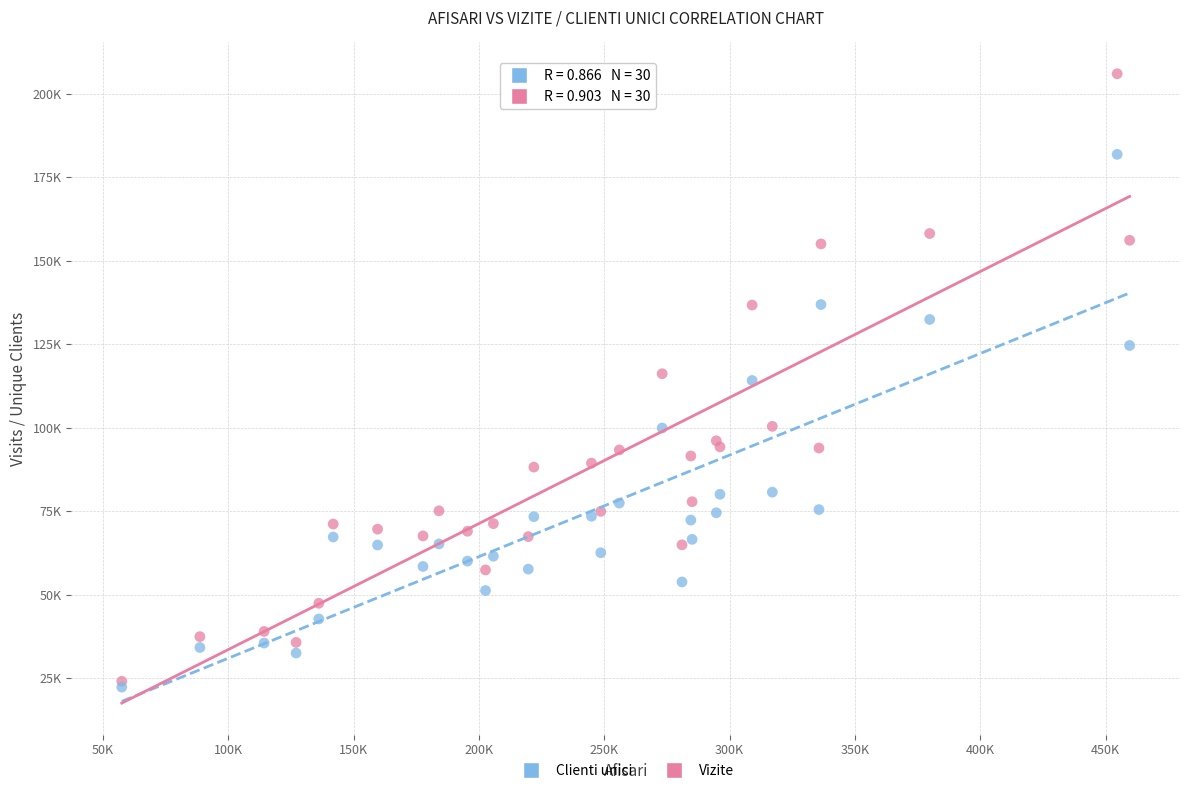

Which series has the largest Y range (max minus min)?

Vizite